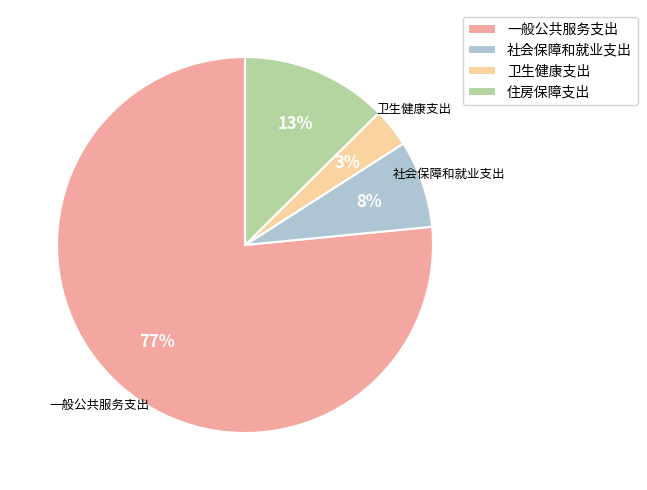

To the nearest percent, what is the combined percentage of 一般公共服务支出 and 社会保障和就业支出?

84%